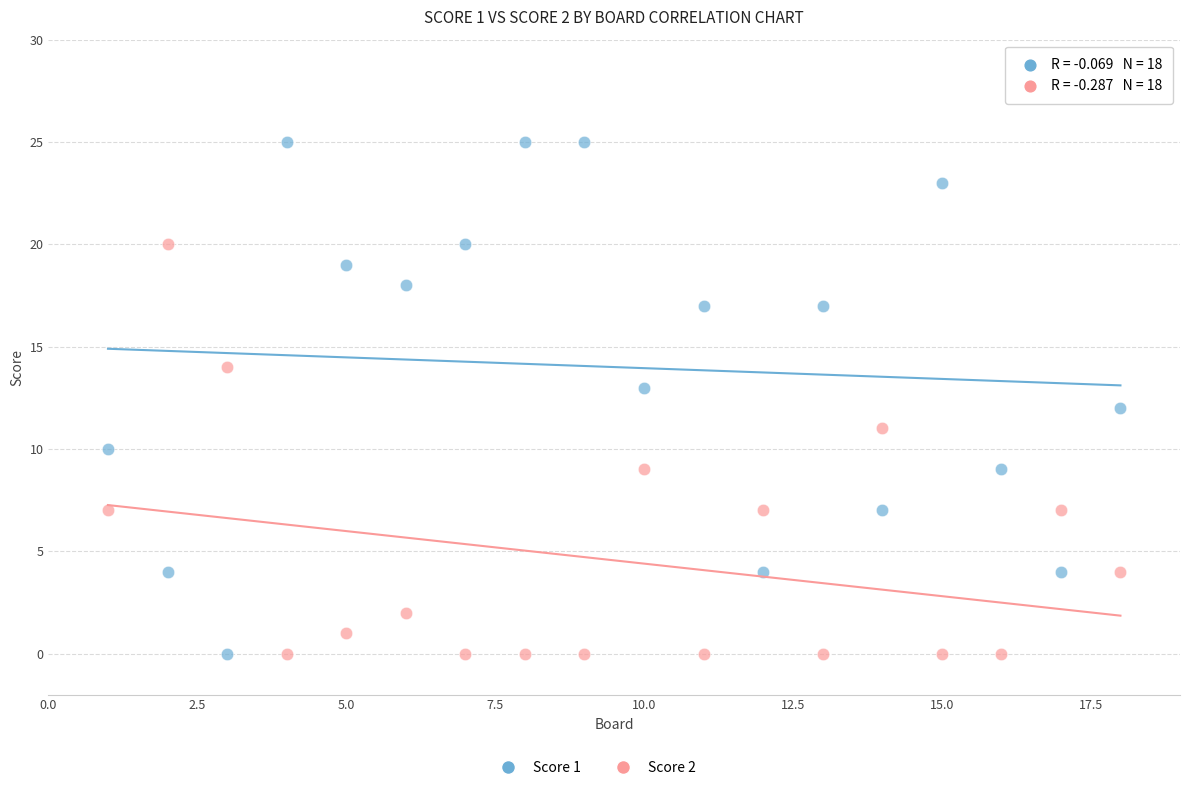

Across all data points, what is the range of Y values (max minus min)?

25